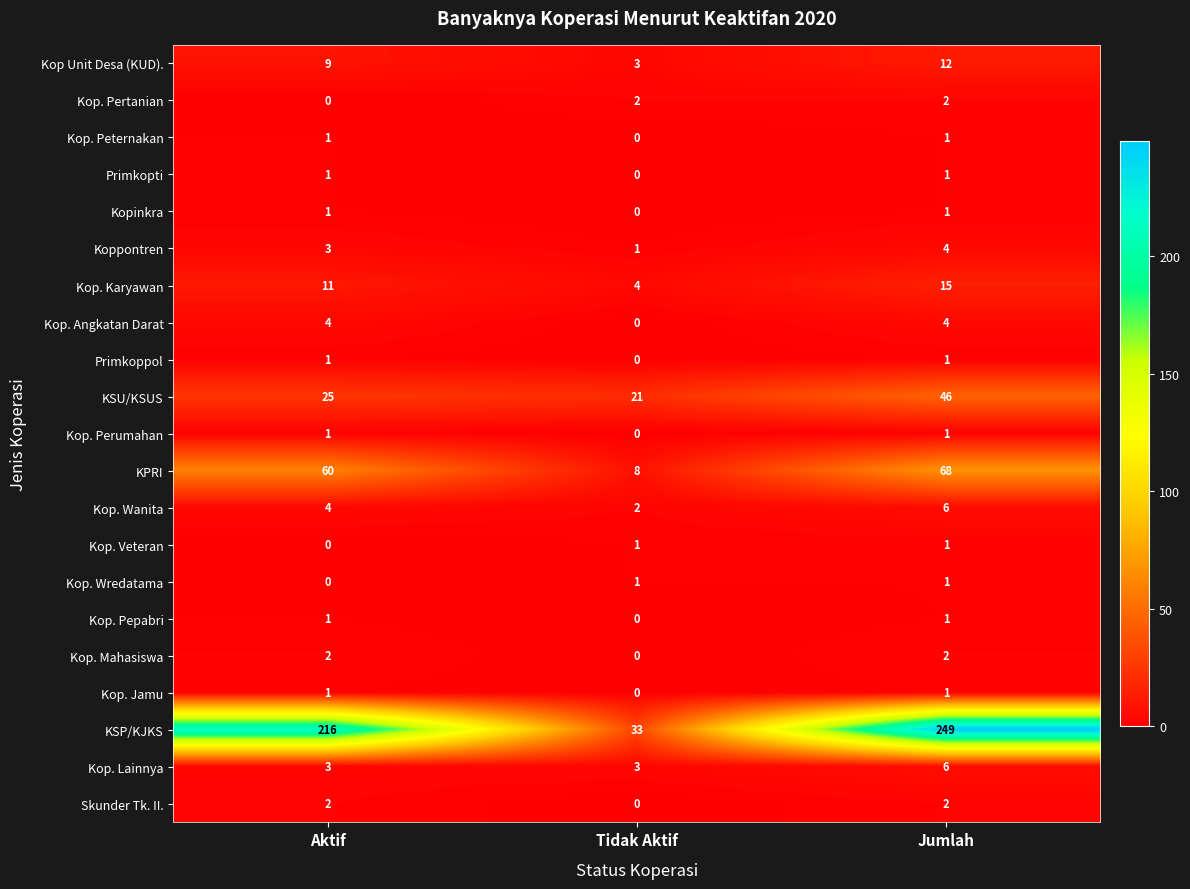

Count the number of categories in the chart.

3